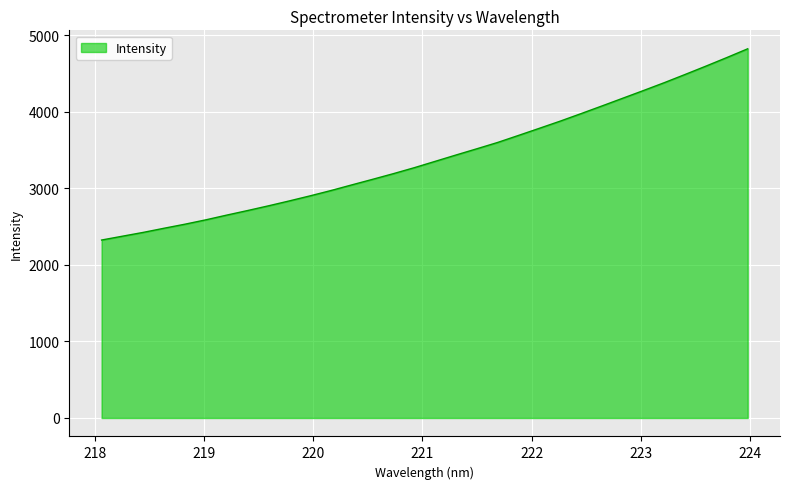

What is the difference between the maximum and minimum values?

2497.6